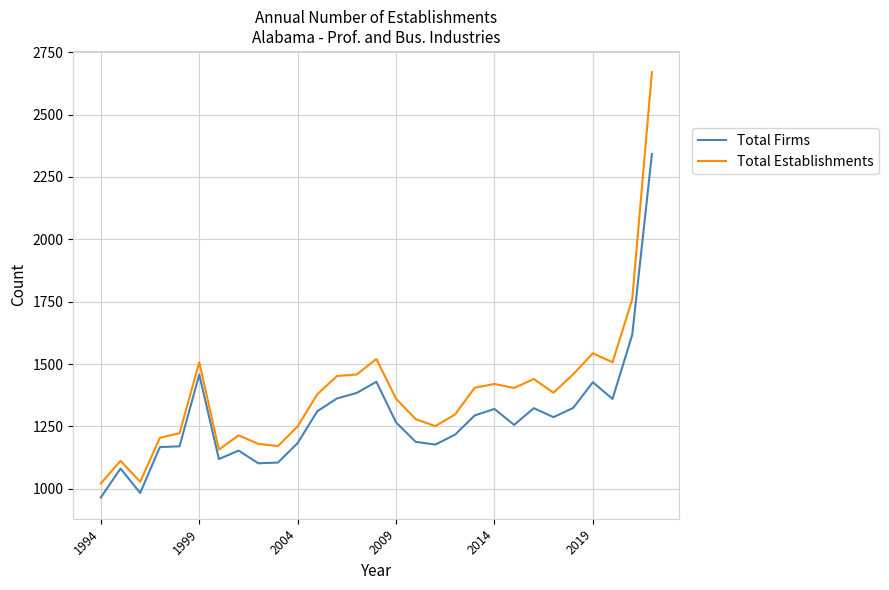

How many distinct data groups are displayed?

2